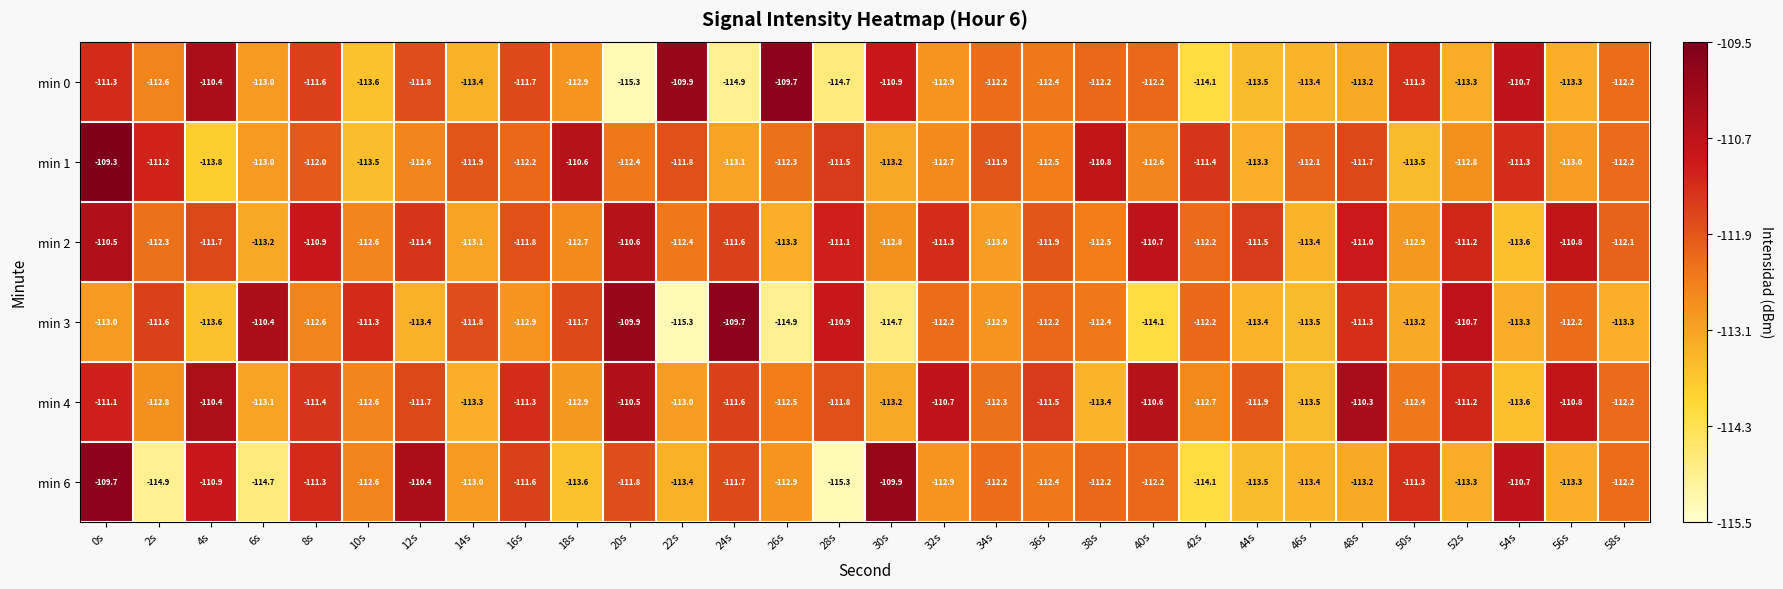

What is the spread (max minus min) of values at 34s?

1.1